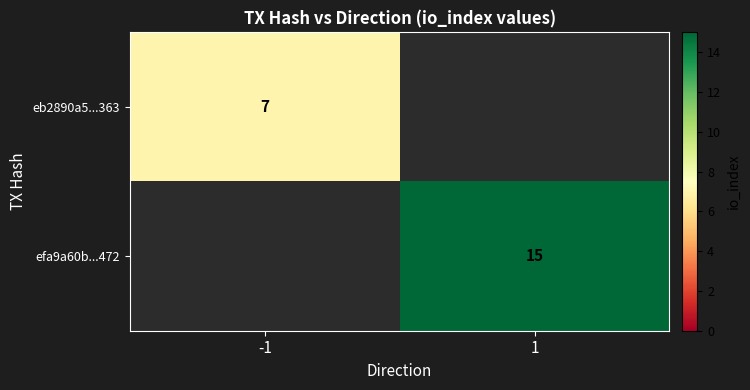

The value of efa9a60b...472 at 1 is 3. True or false?

False